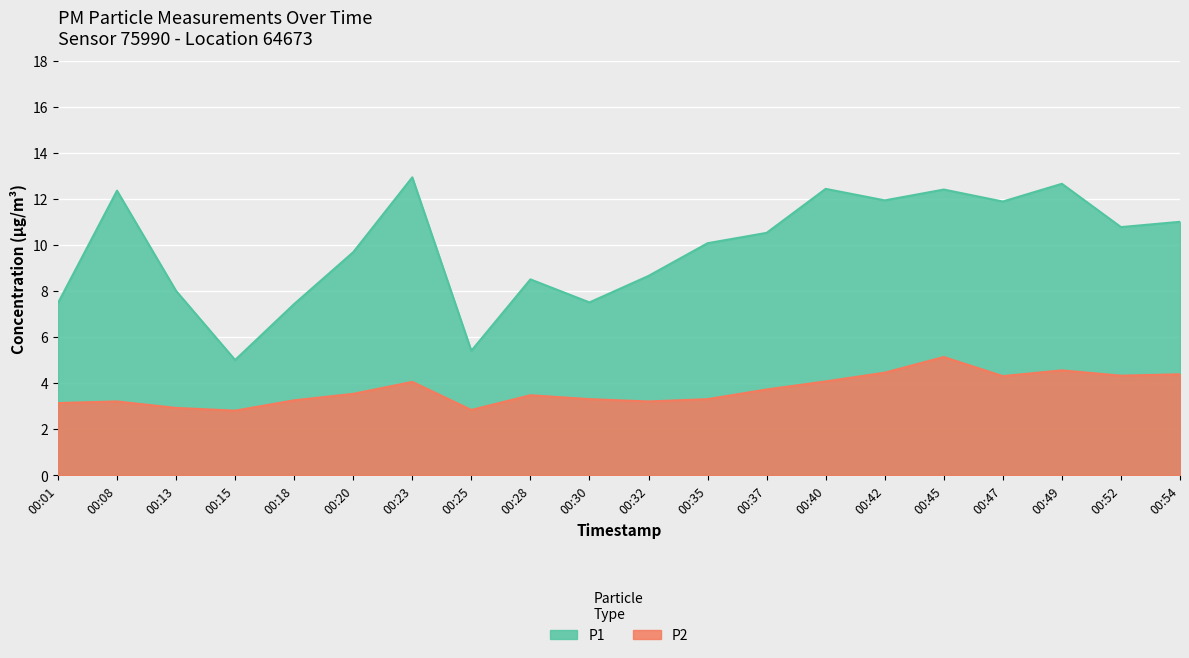

How many values in the P1 series exceed 10?

11